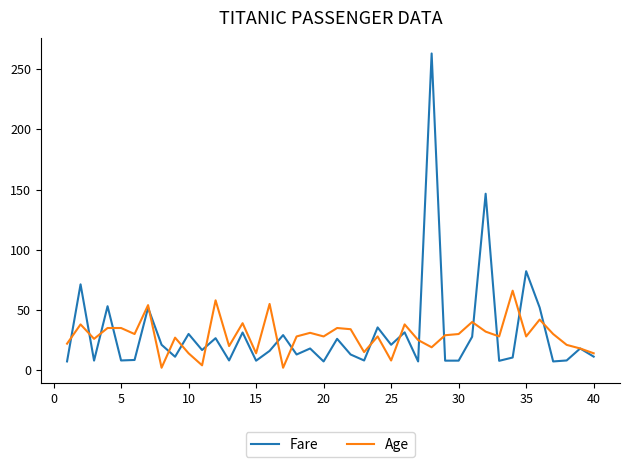

How many lines are shown in the chart?

2